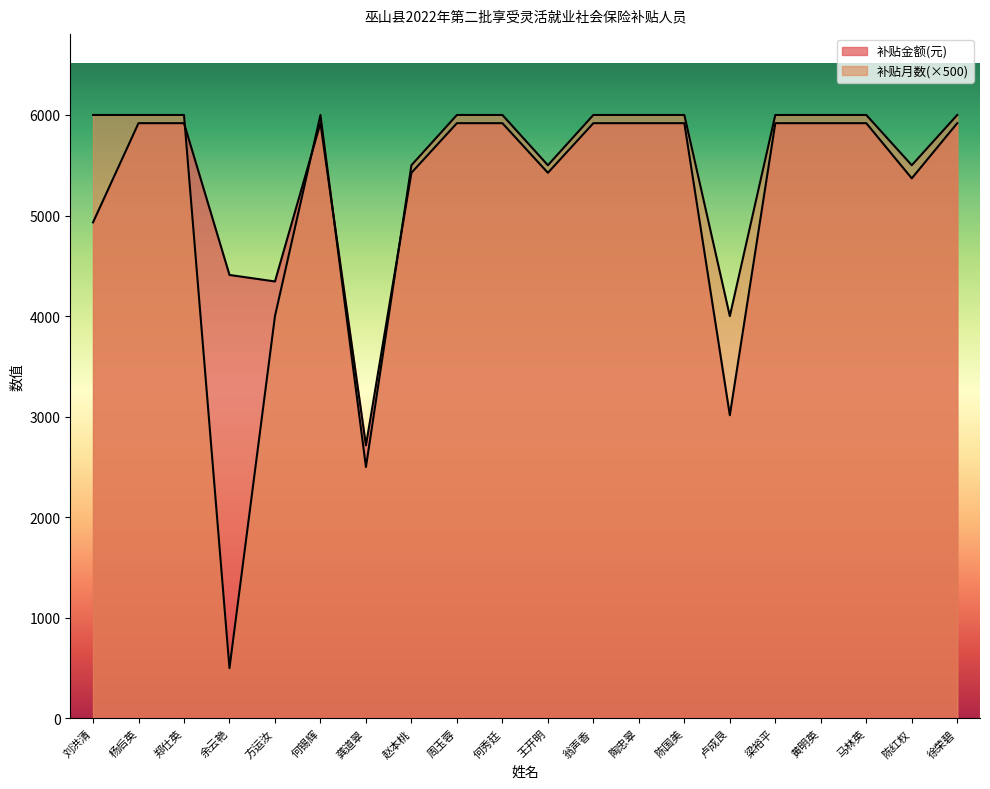

Rank the series by their average value, from highest to lowest.

补贴金额(元), 补贴月数